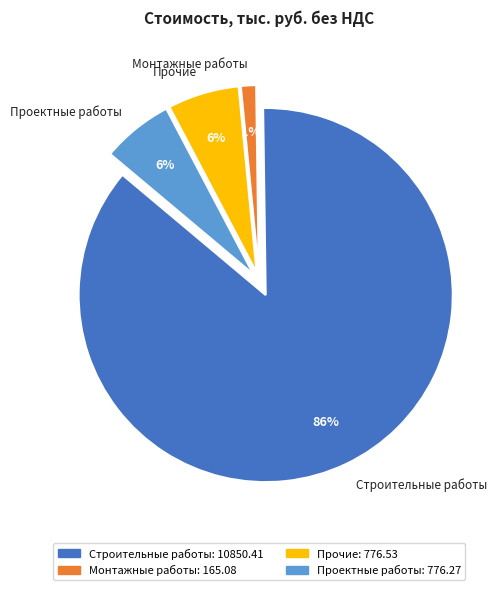

How many segments does this pie chart have?

4